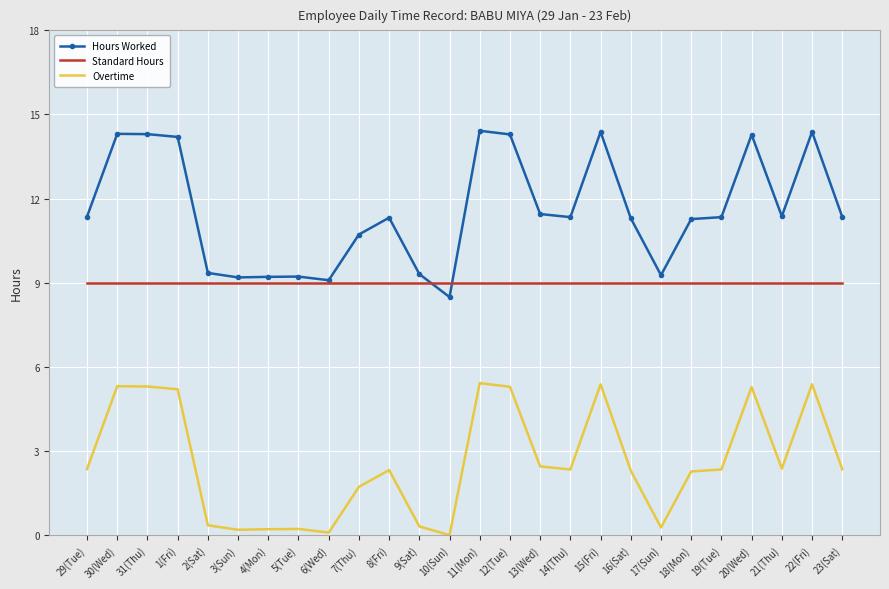

The Overtime series shows 5.3 at 31(Thu). True or false?

True